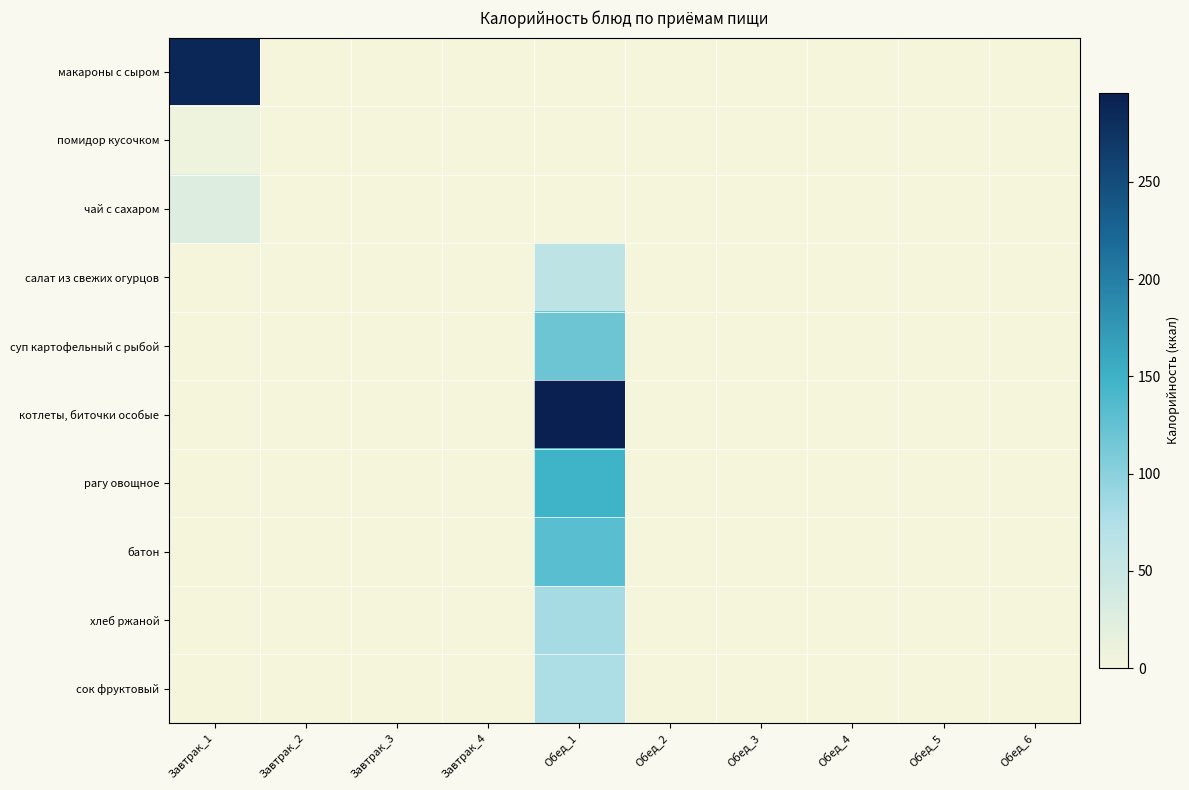

Count the number of data series in this chart.

10